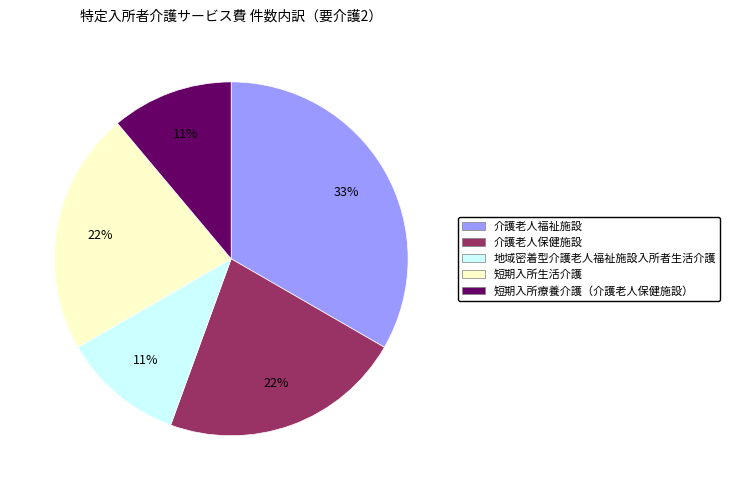

To the nearest percent, what is the difference between the 介護老人保健施設 and 介護老人福祉施設 slice percentages?

11%